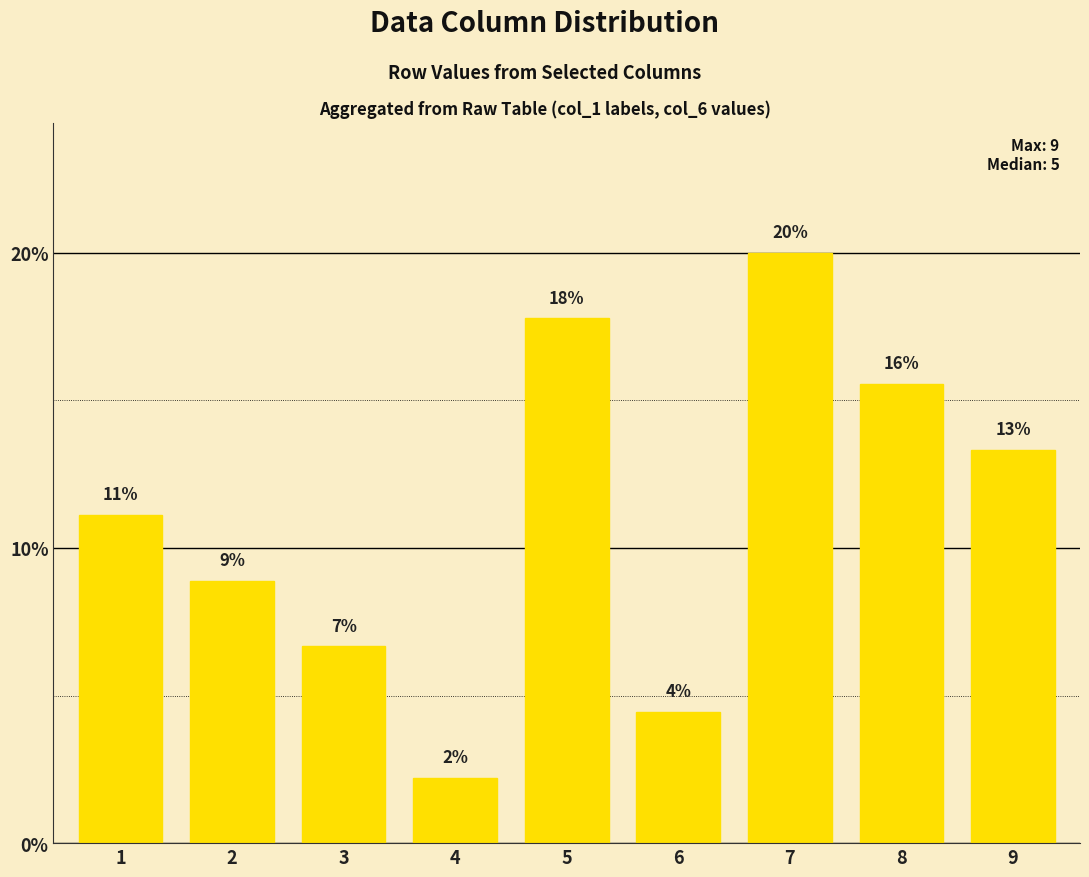

How many bars are there in total?

9